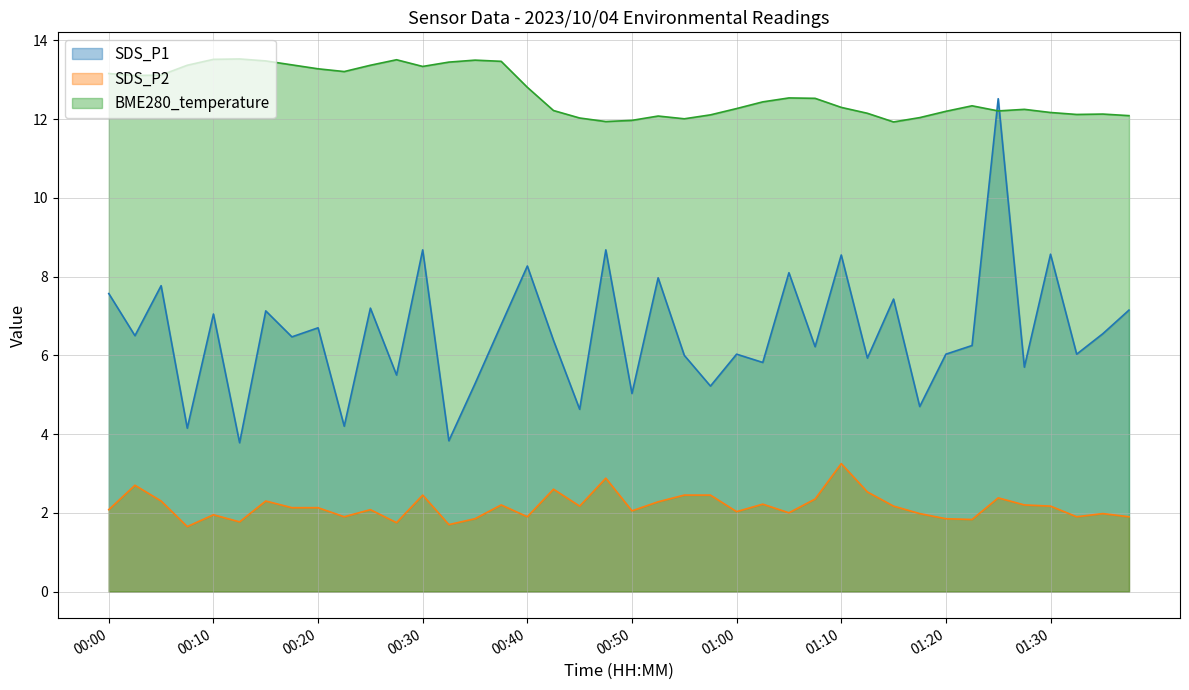

At how many categories does at least one series exceed 2?

40